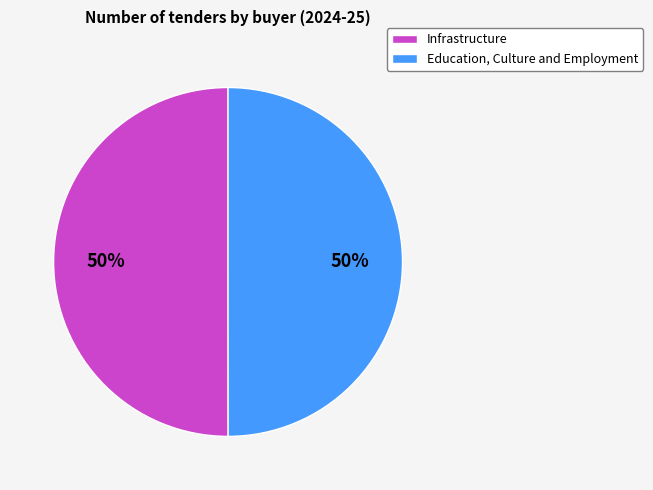

To the nearest percent, what percentage of the pie is Education, Culture and Employment?

50%